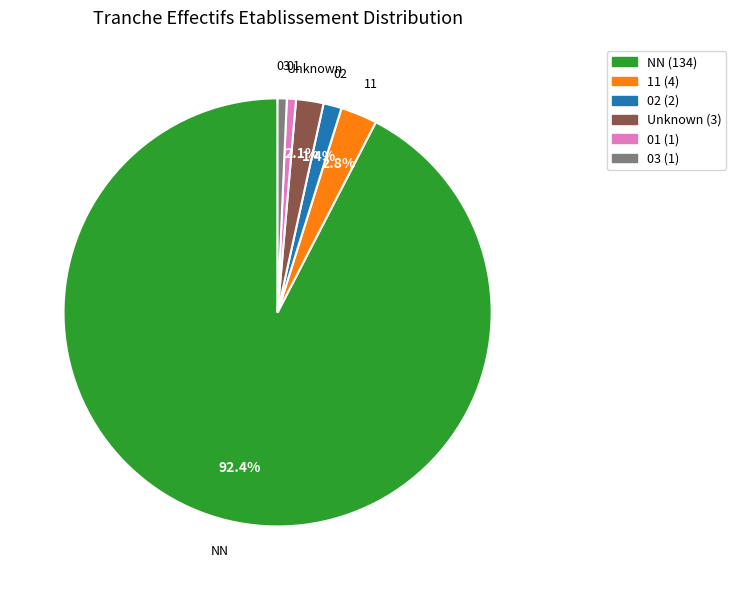

To the nearest percent, what portion does 03 represent?

1%